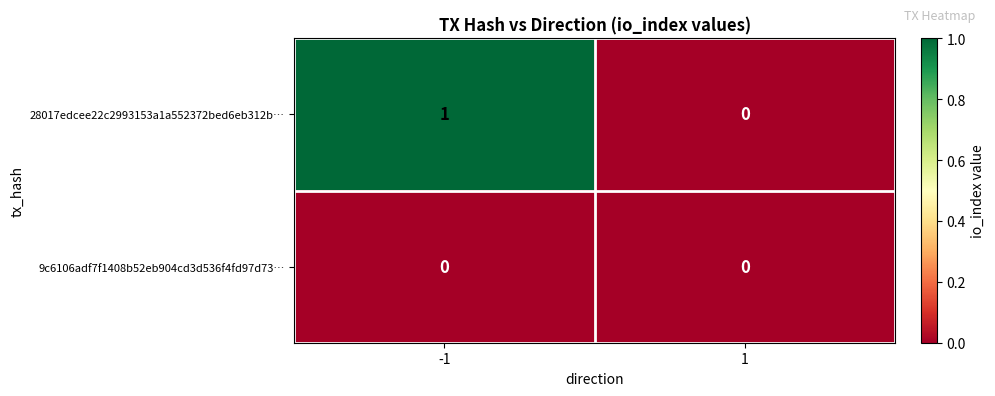

The 28017edcee22c2993153a1a552372bed6eb312b… series shows 0 at 1. True or false?

True